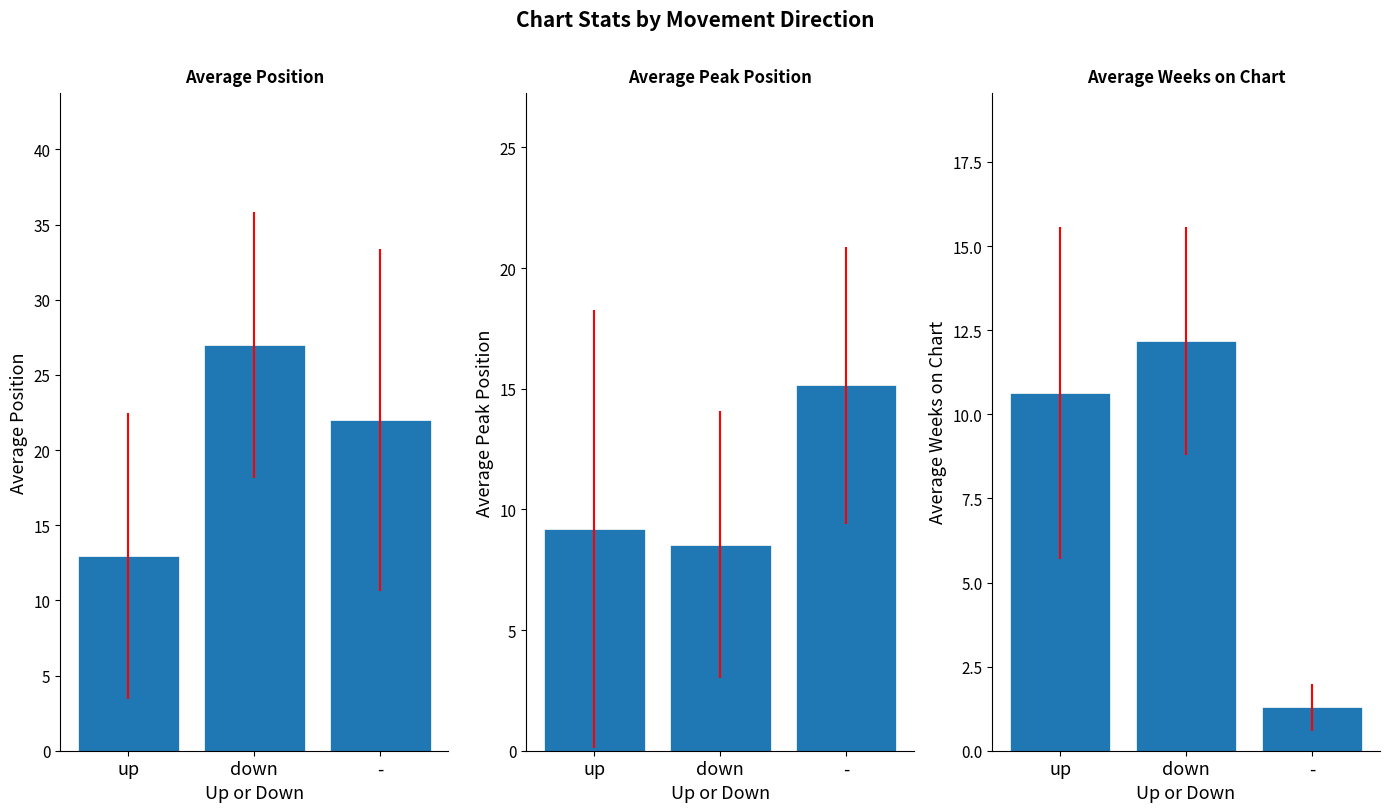

Is it true that Average Peak Position equals 9.2 at up?

True